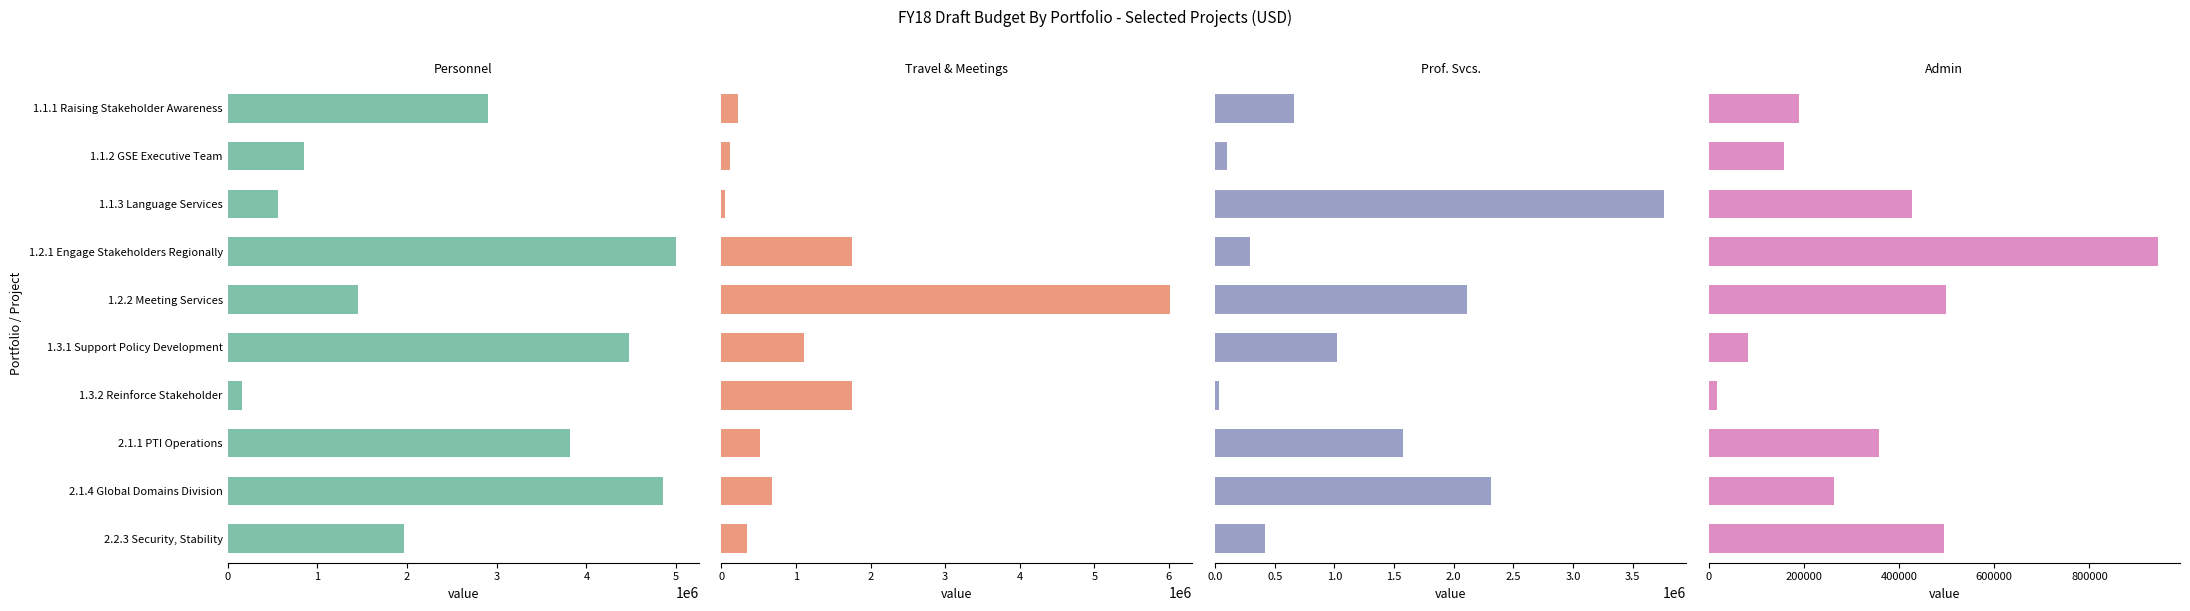

Does the chart contain stacked bars?

No